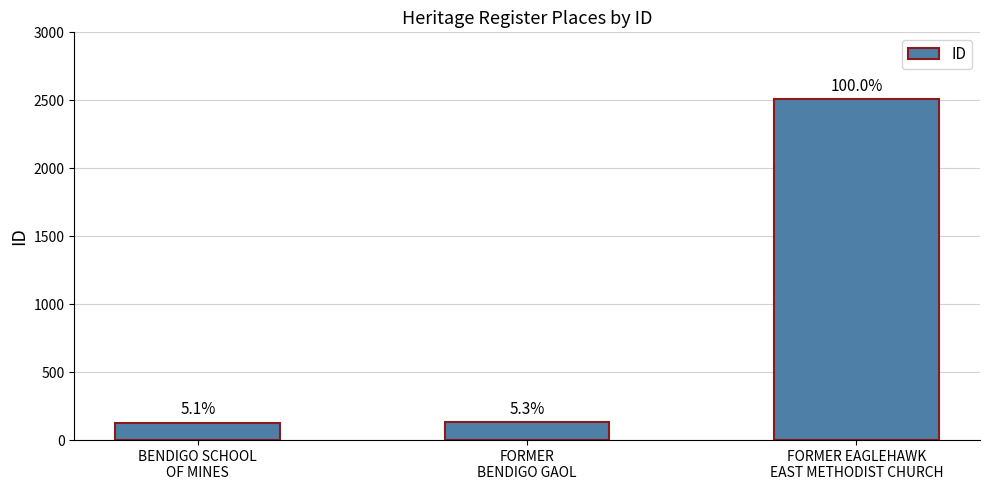

What is the value of the 1st bar from the left?

129